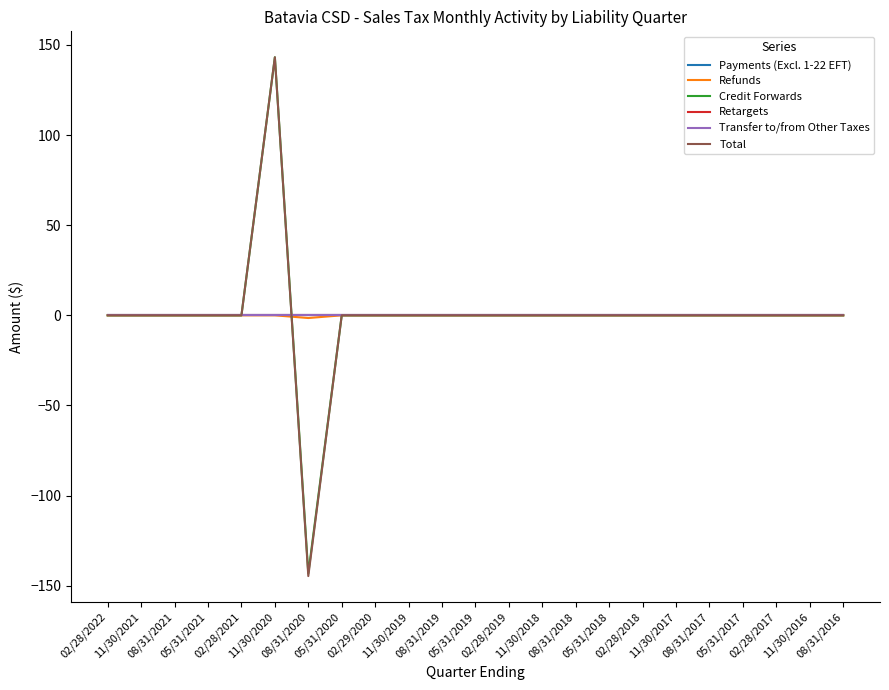

What is the label of the 23rd point from the right?

02/28/2022